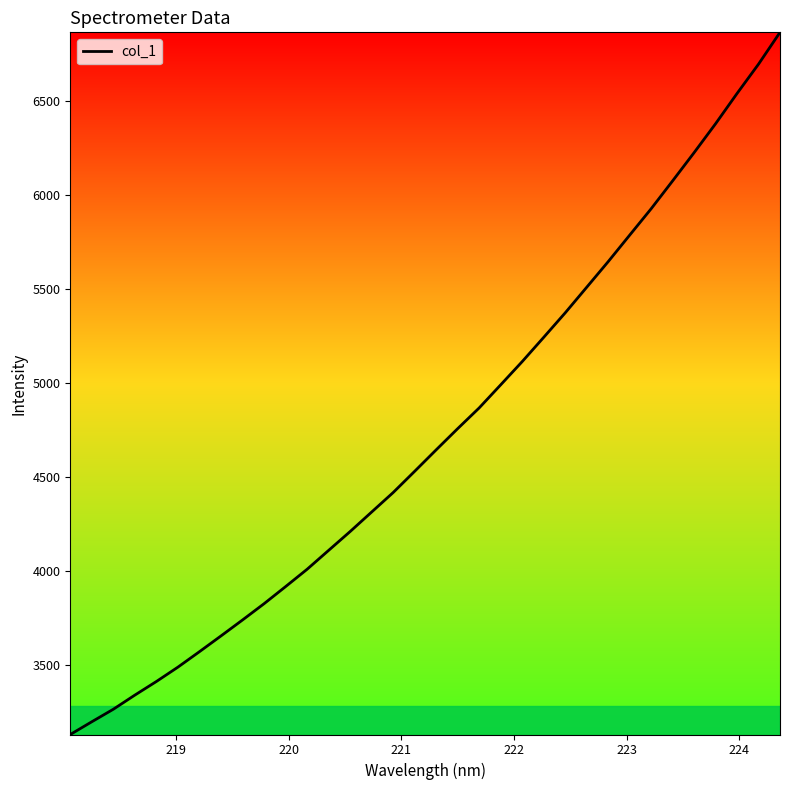

What is the maximum value shown in the chart?

6867.4